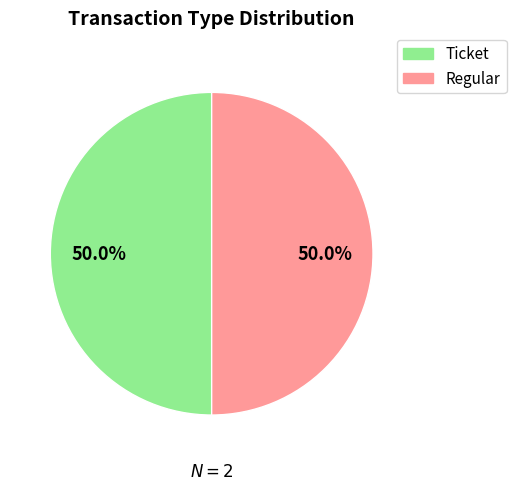

How many segments does this pie chart have?

2